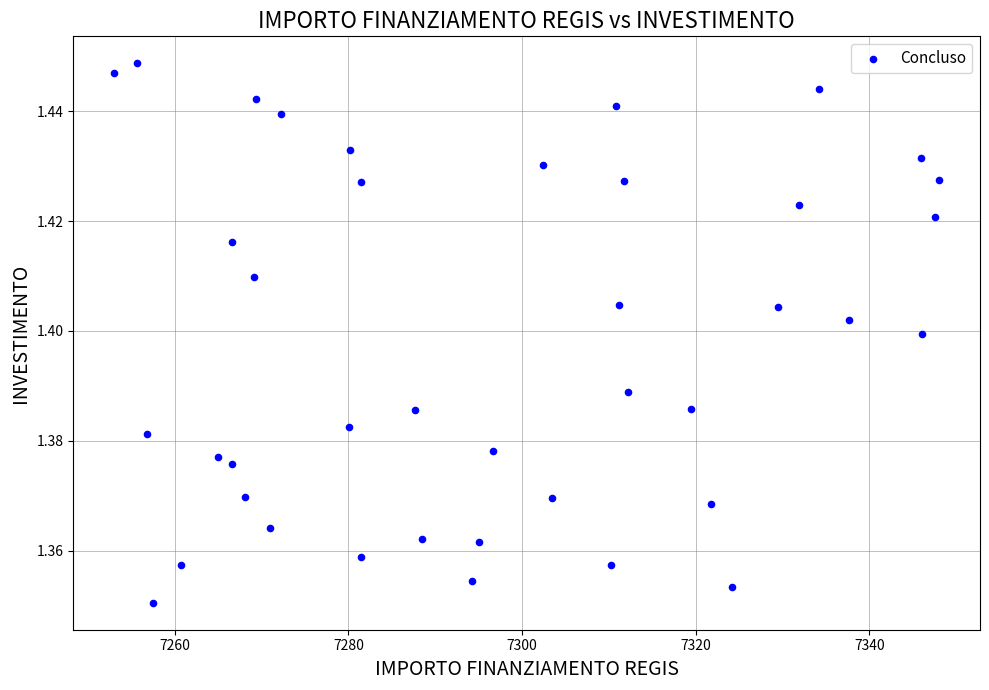

What is the range of X values (max minus min)?

94.9